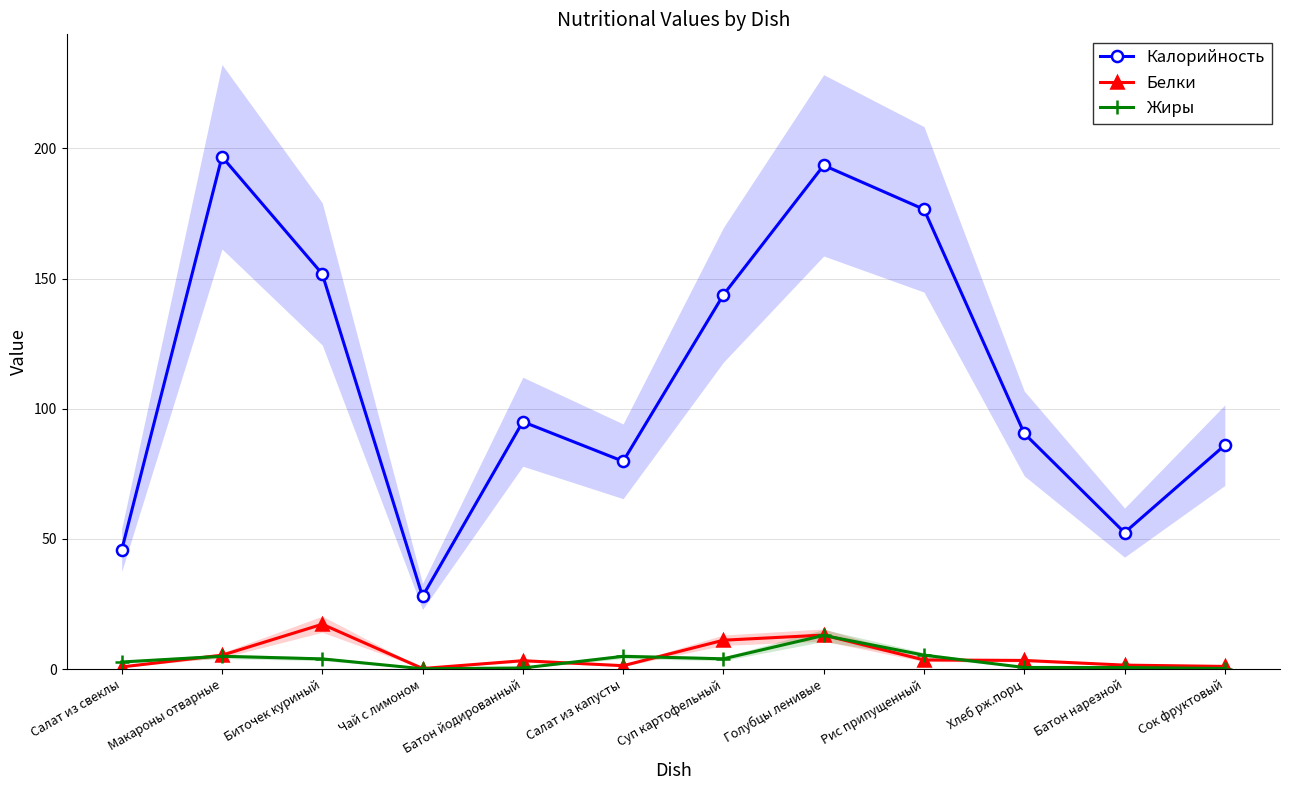

What is the average value of the Калорийность series?

111.6